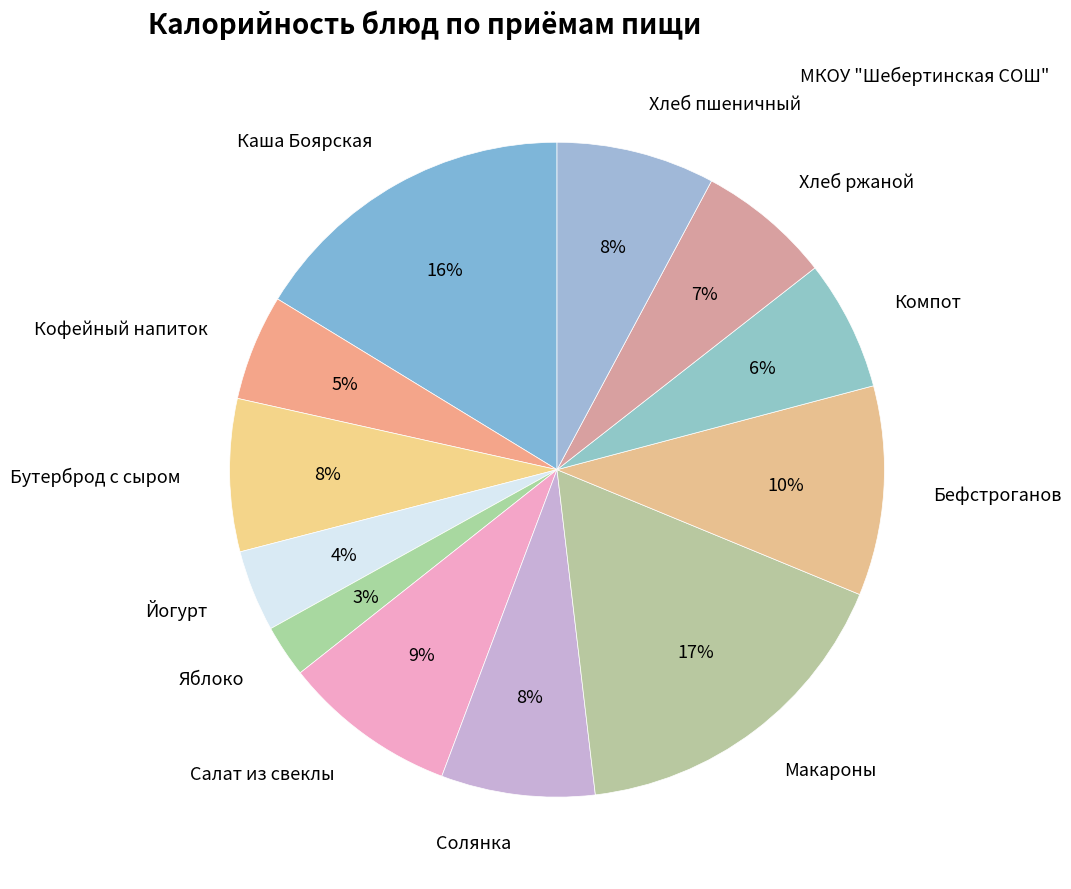

Count the number of slices in the pie.

12